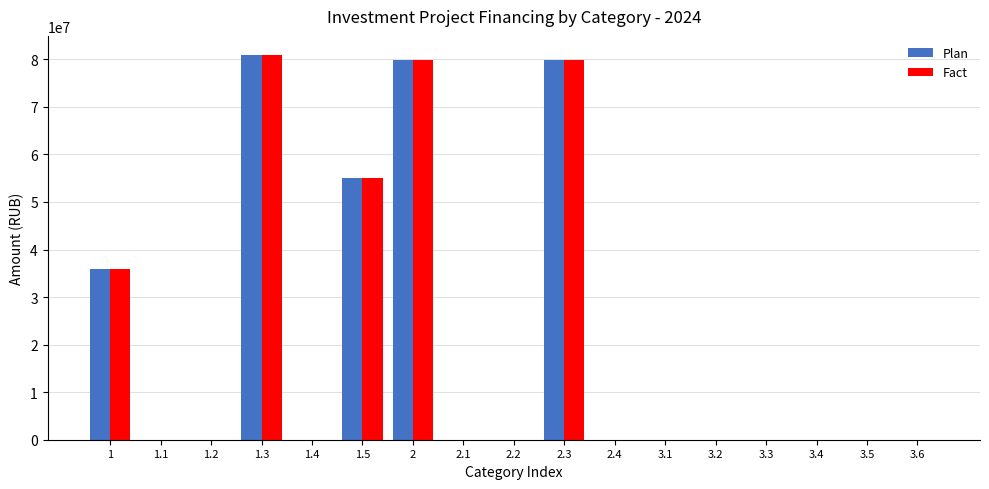

The value of Plan at 3.2 is -37387836. True or false?

False